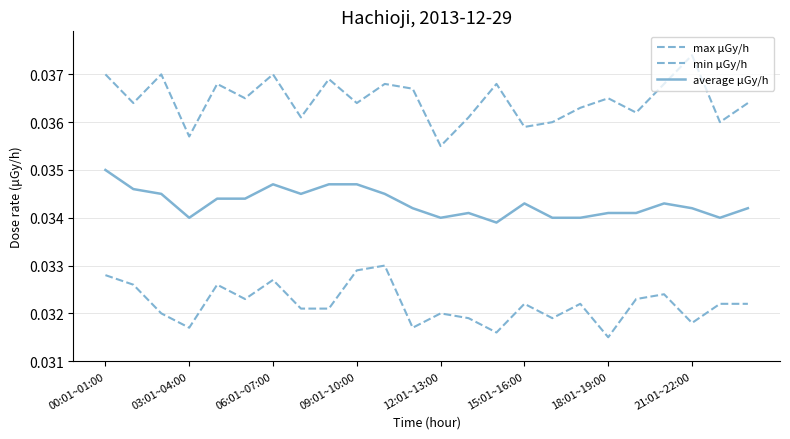

Is this an area chart (filled region under the line)?

No